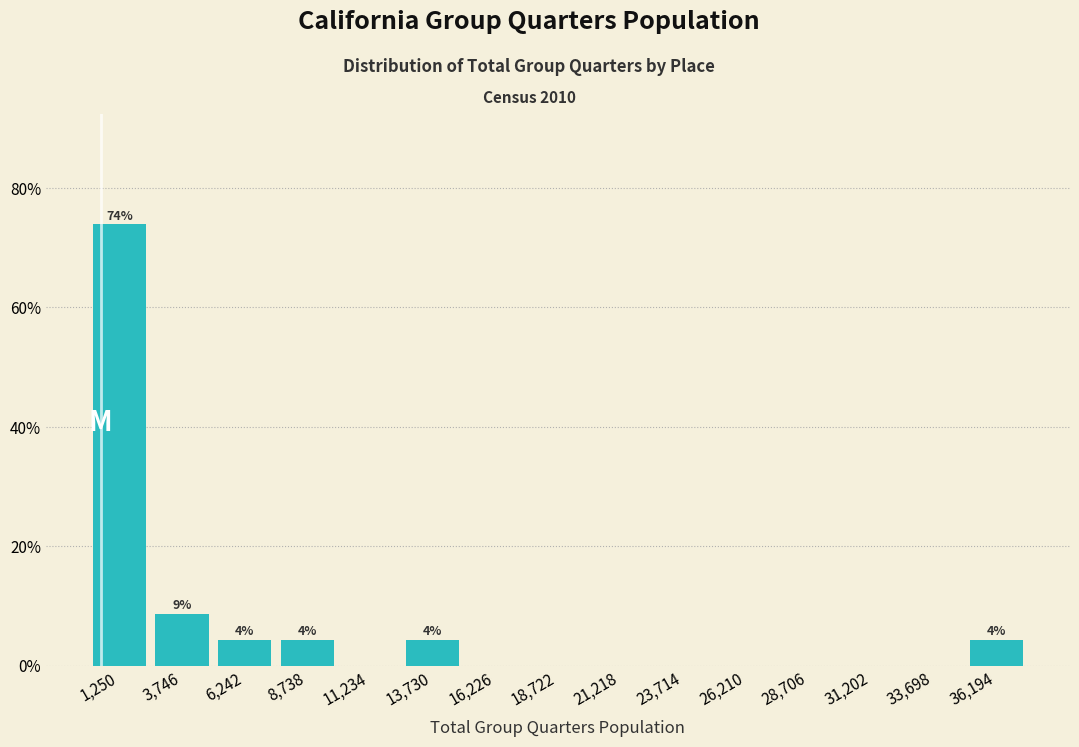

Which range on the x-axis has the tallest bar?

0 to 2500